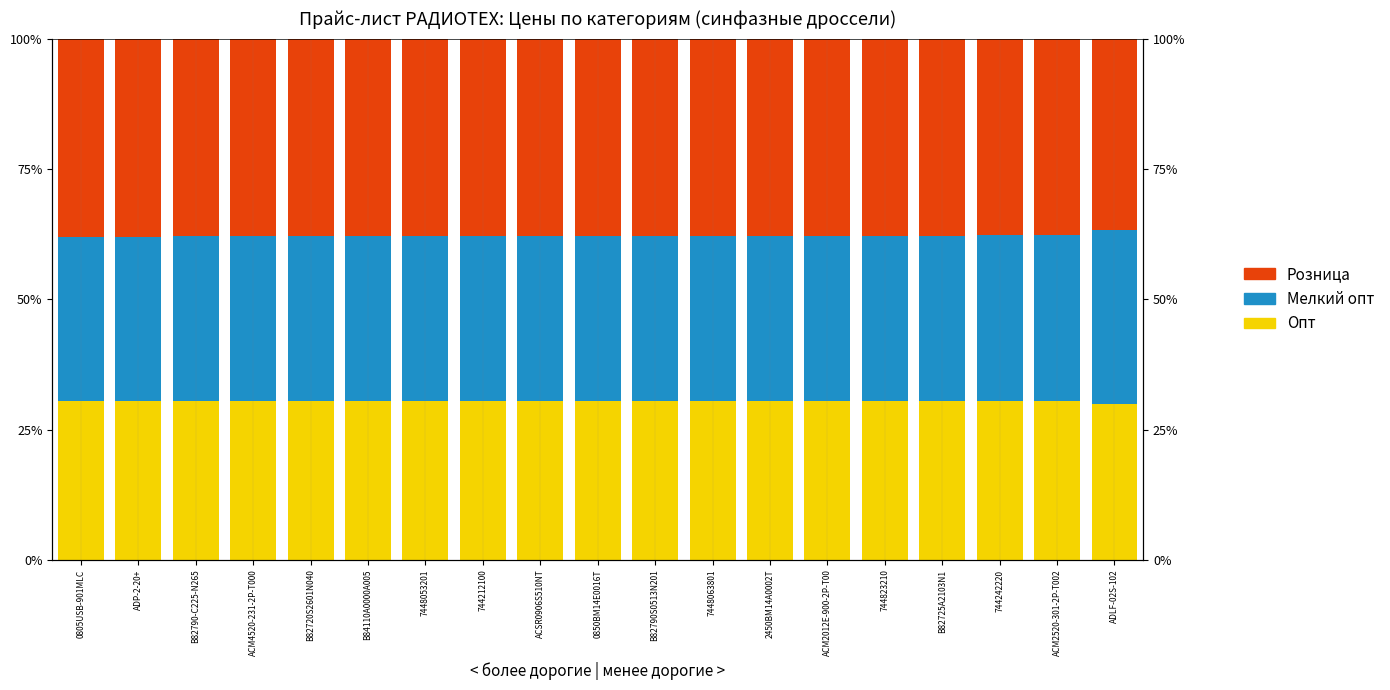

Are the bars horizontal?

No